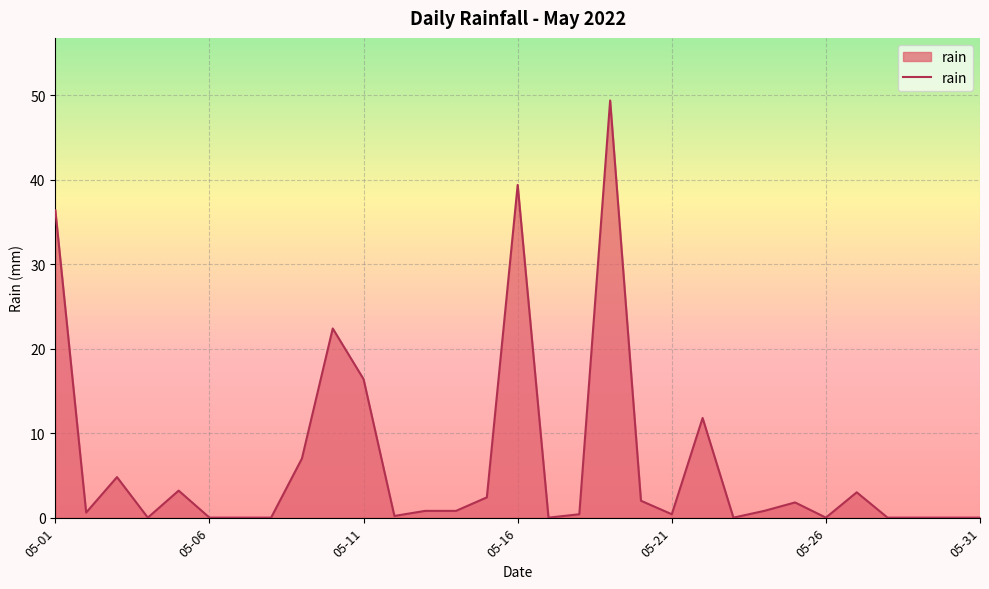

What is the maximum value shown in the chart?

49.4